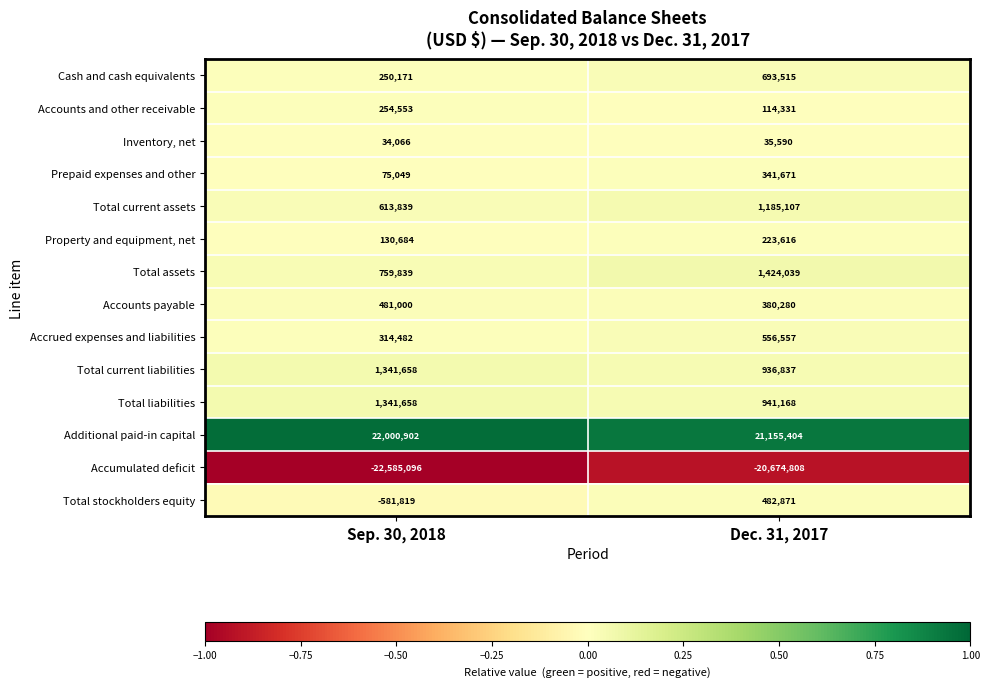

How many series are shown in this chart?

14